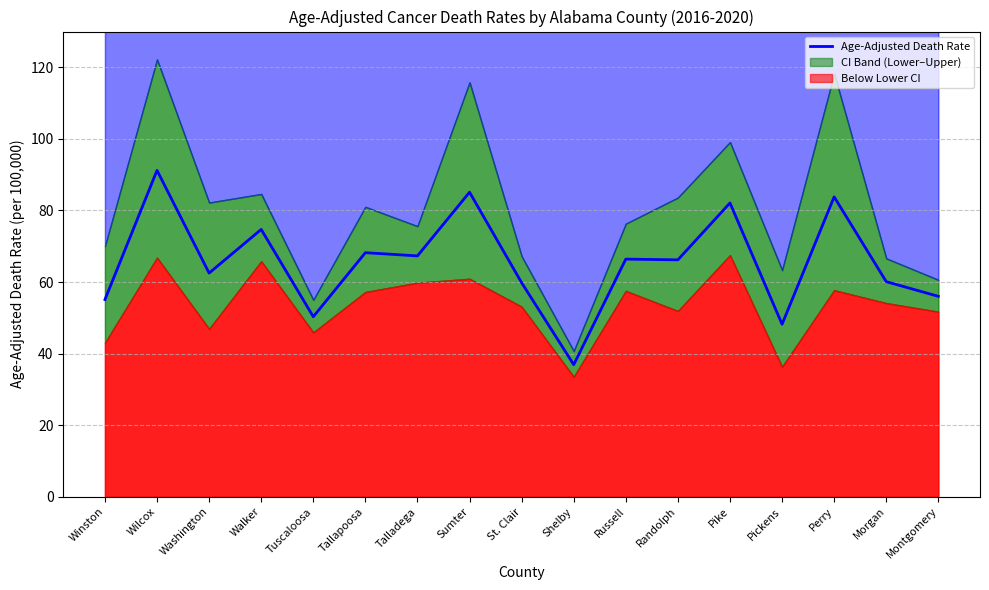

True or false: the data shows 25.8 at Montgomery.

False